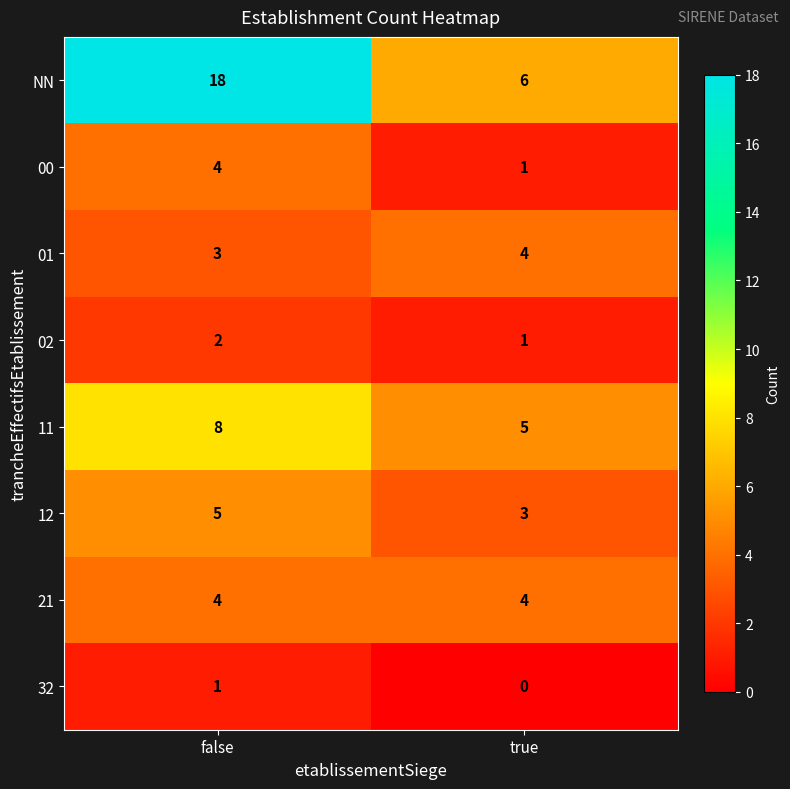

What is the difference between the maximum and minimum values in the NN series?

12